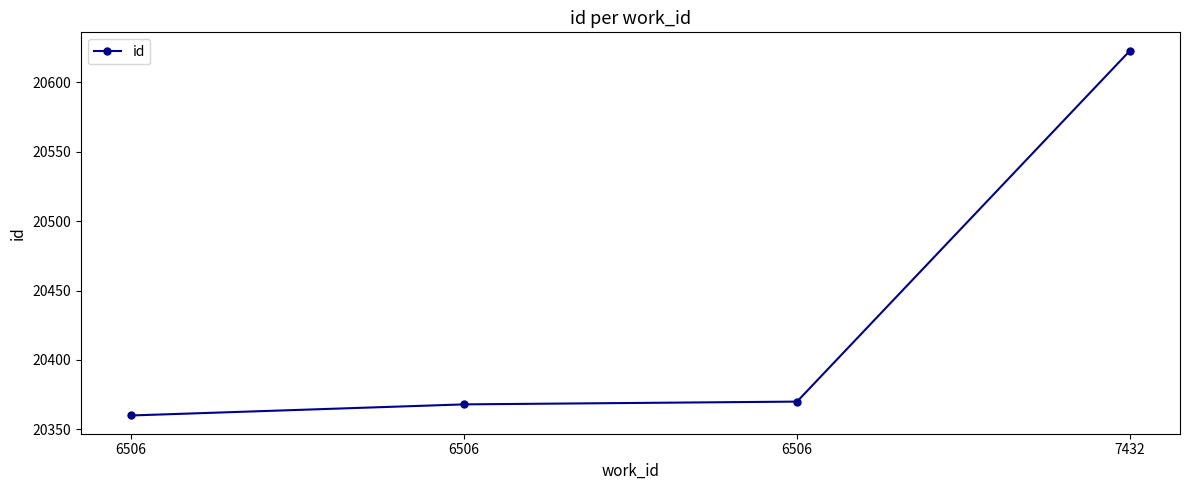

List the labels in order of value, largest first.

7432, 6506, 6506, 6506